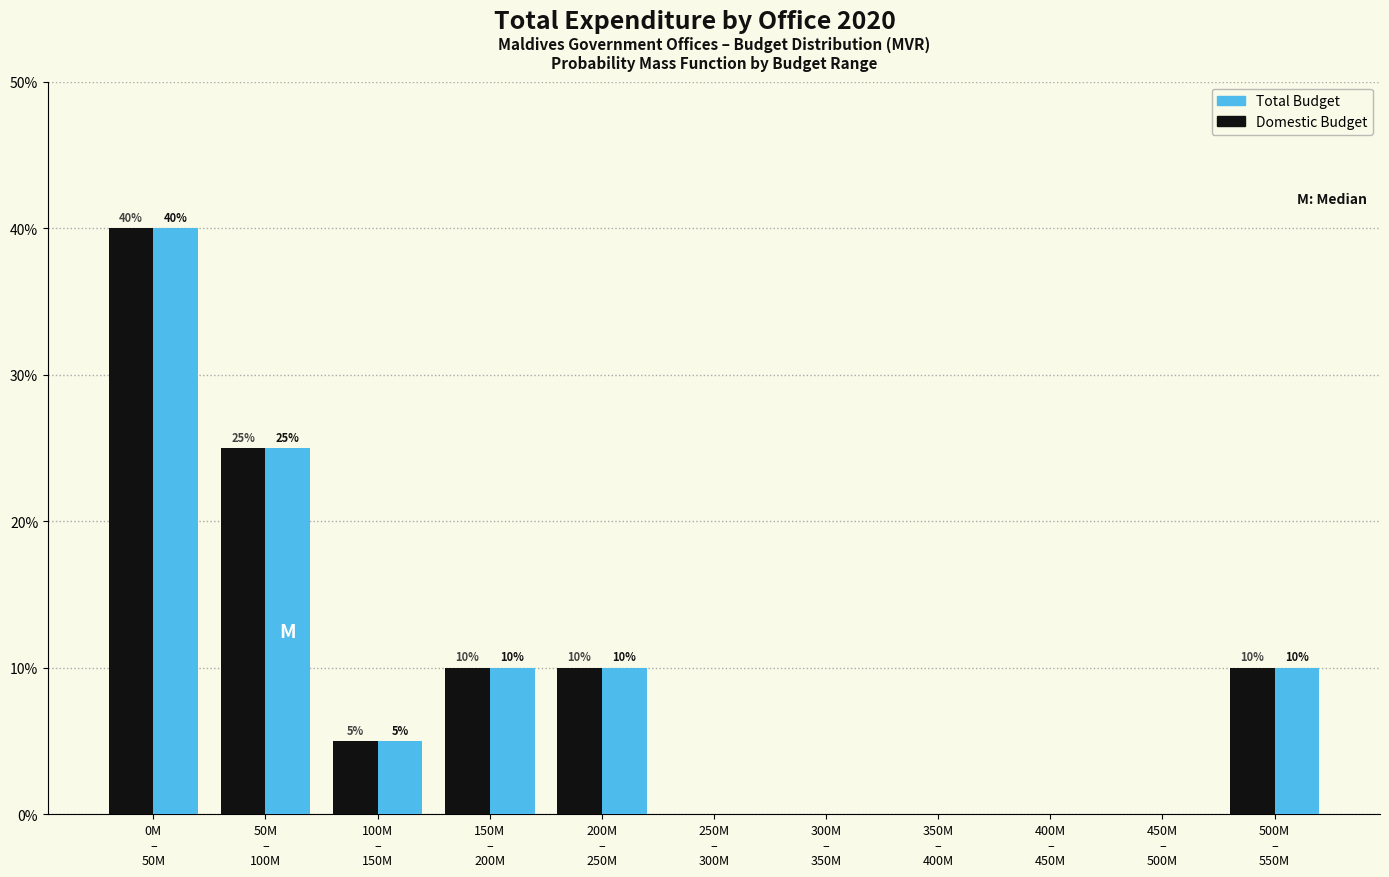

What is the sum of all Total Budget values?

100